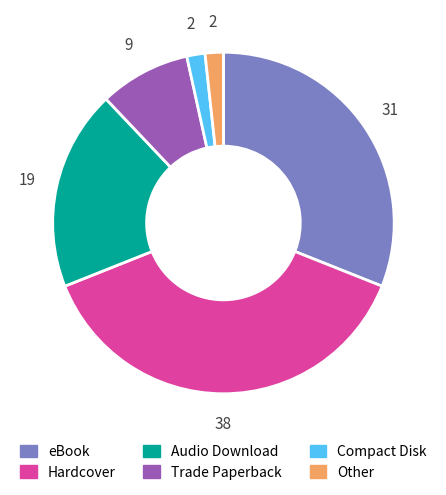

Does Compact Disk represent more than half of the total?

No